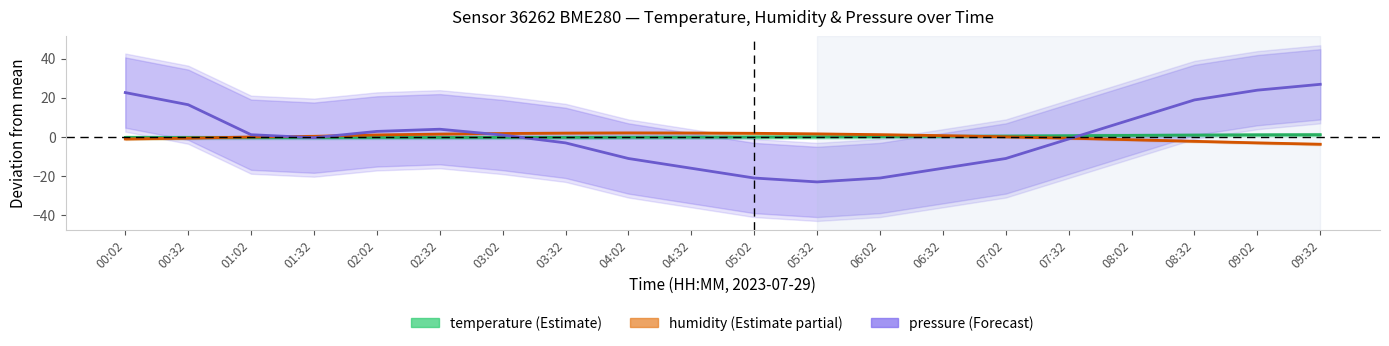

How many values in the humidity series are below 0?

9